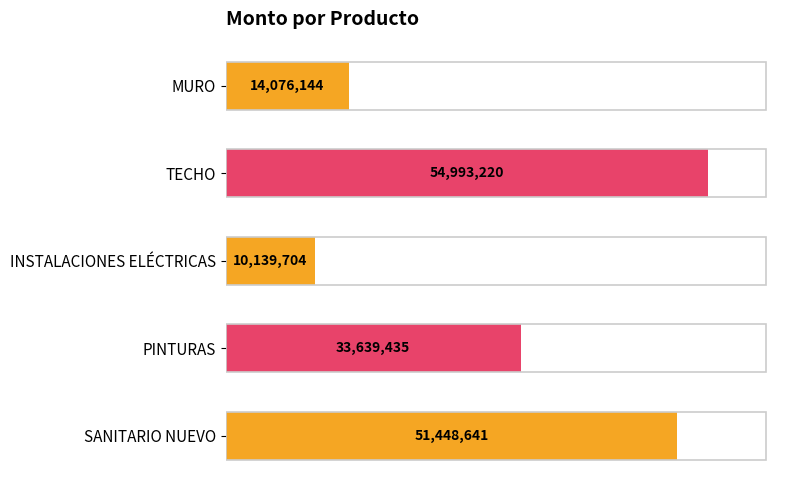

Rank the categories by value from lowest to highest.

INSTALACIONES ELÉCTRICAS, MURO, PINTURAS, SANITARIO NUEVO, TECHO